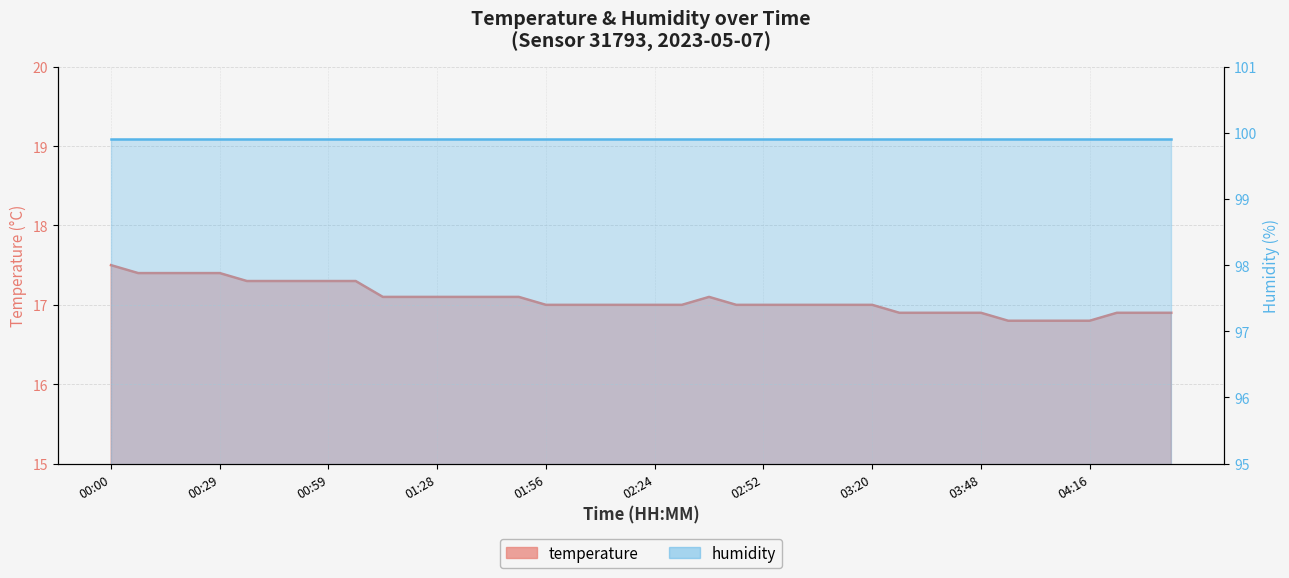

What is the sum of the values at 03:13 and 03:41?

33.9